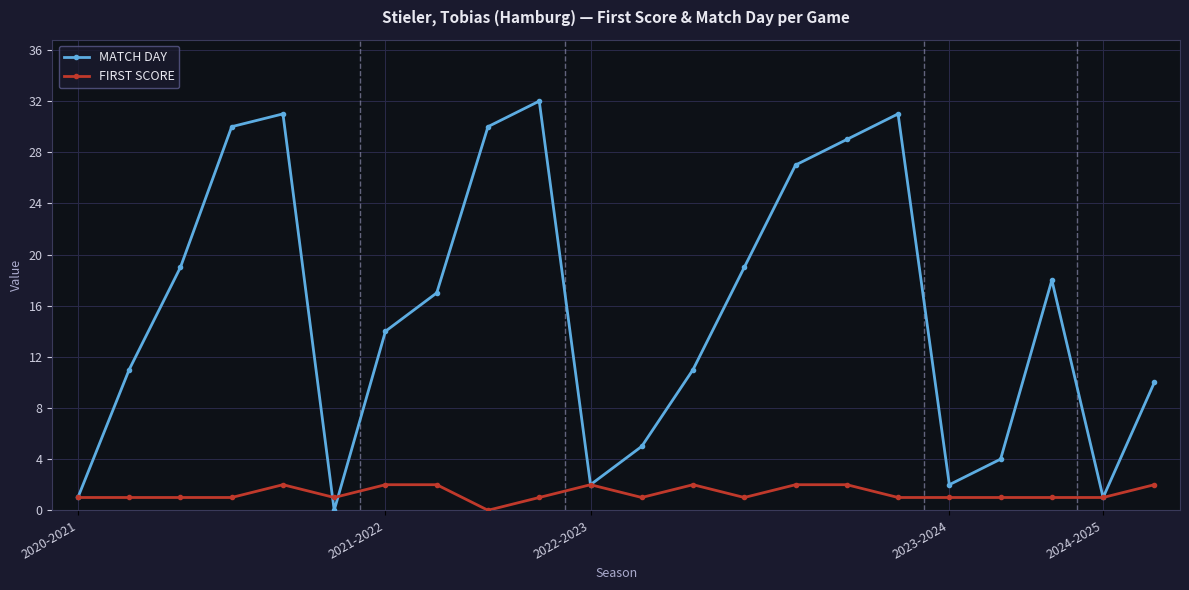

Which series has the largest total across all categories?

MATCH DAY